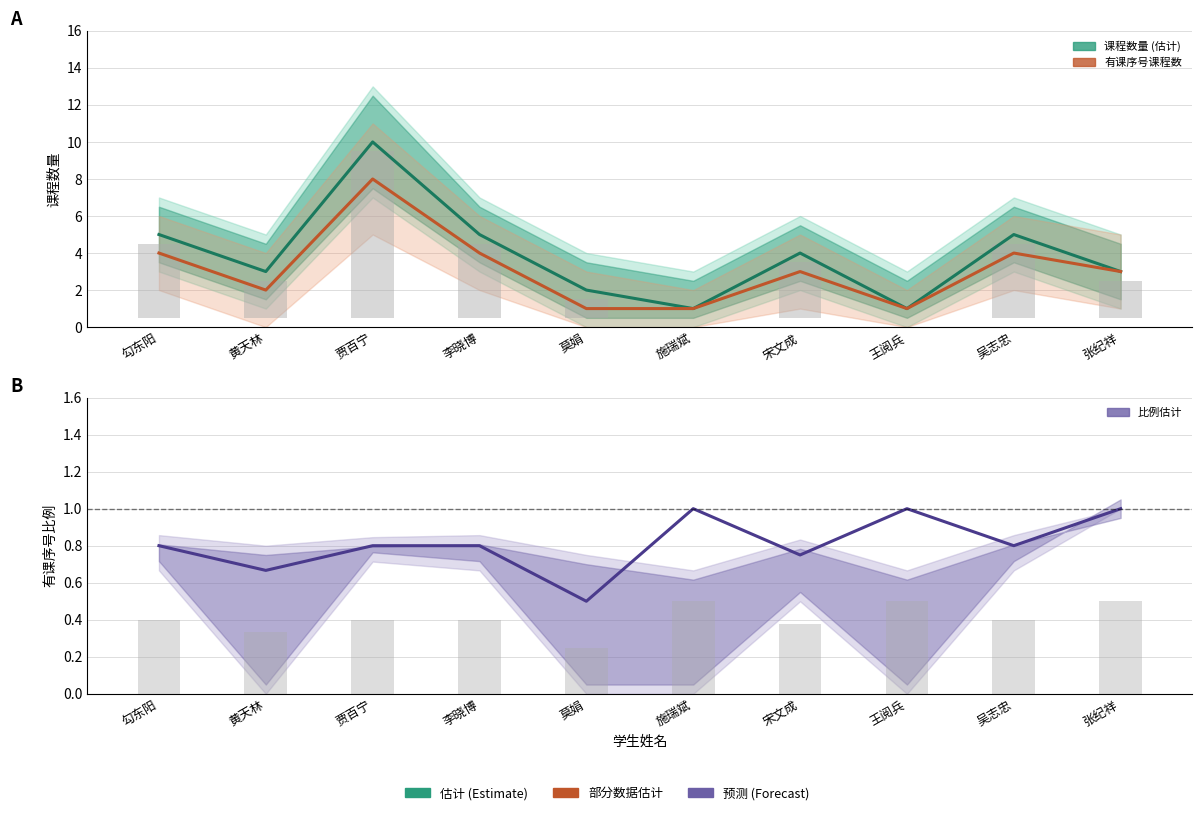

What is the average value of the 课程数量 (估计) series?

3.9